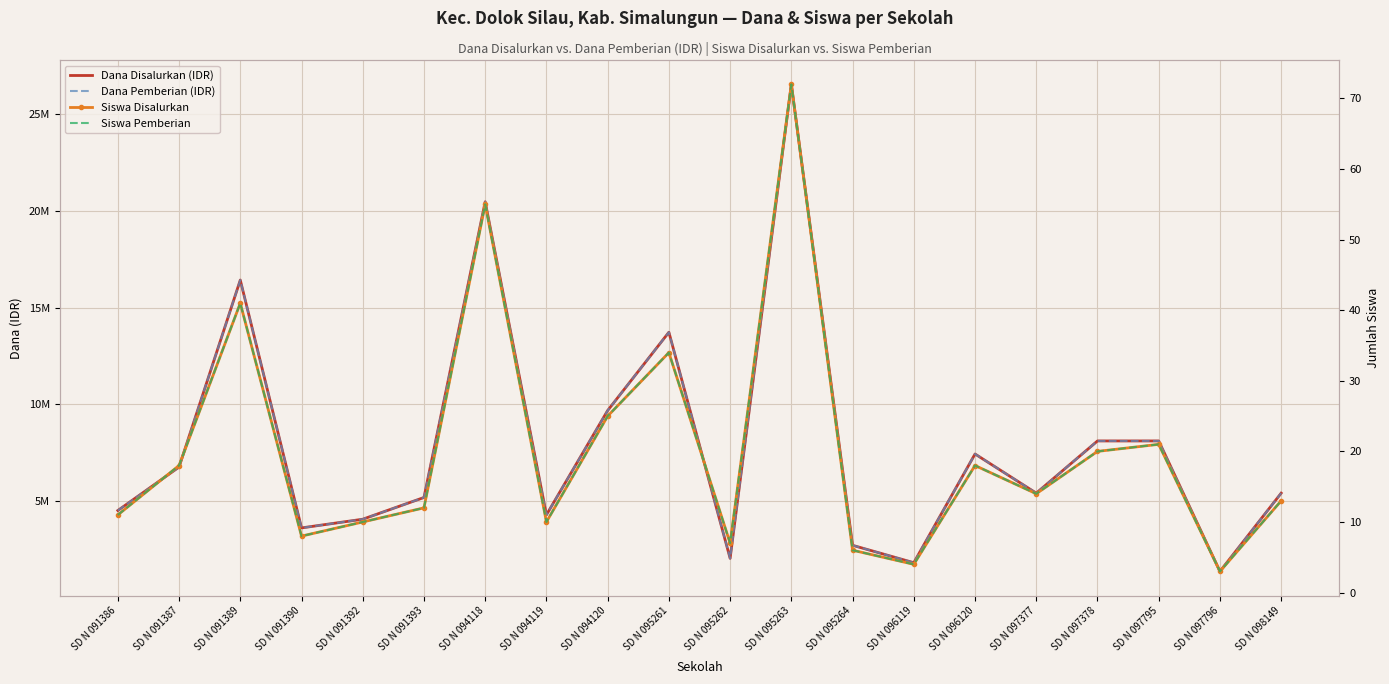

What is the difference between the highest and lowest values at SD N 094119?

4274990